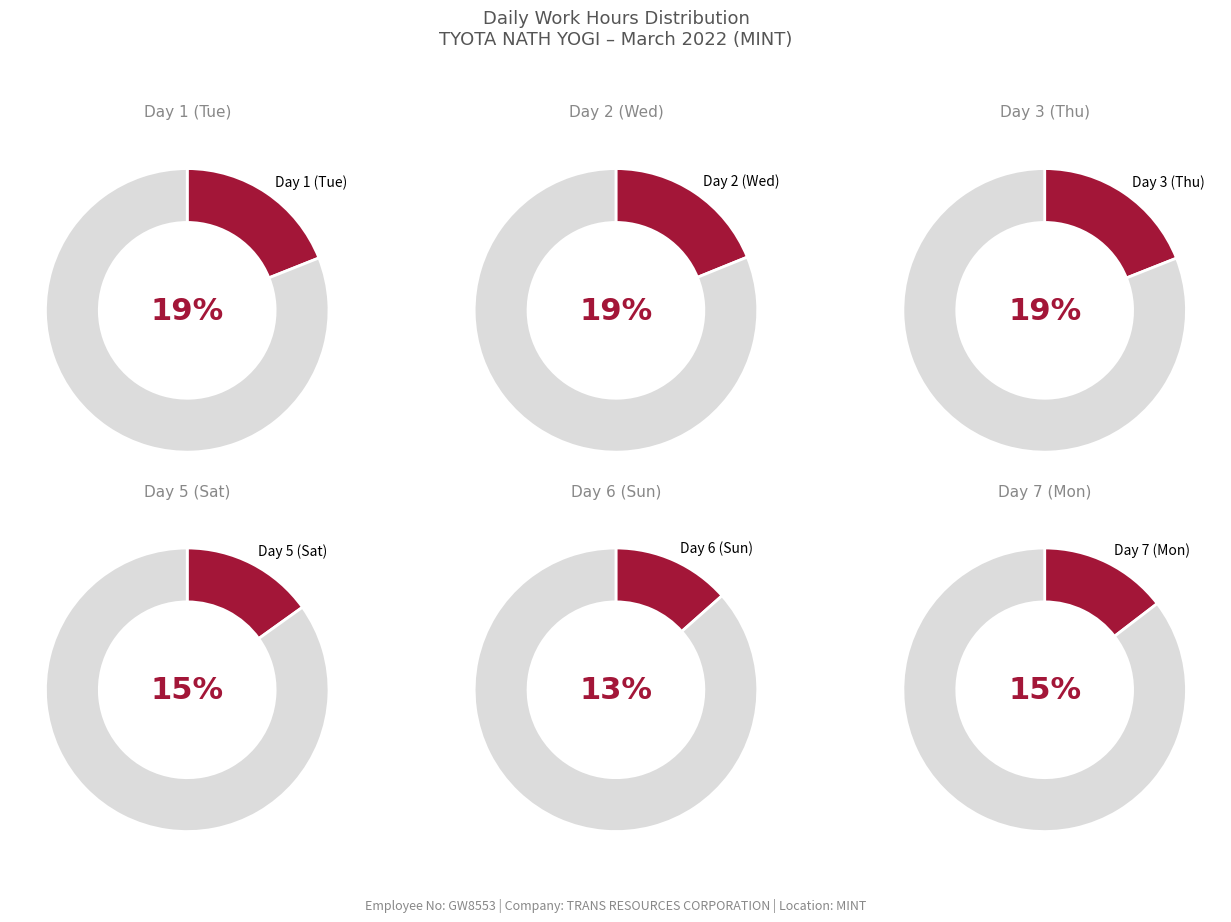

Rank the categories by value from highest to lowest.

Day 3 (Thu), Day 1 (Tue), Day 2 (Wed), Day 5 (Sat), Day 7 (Mon), Day 6 (Sun)